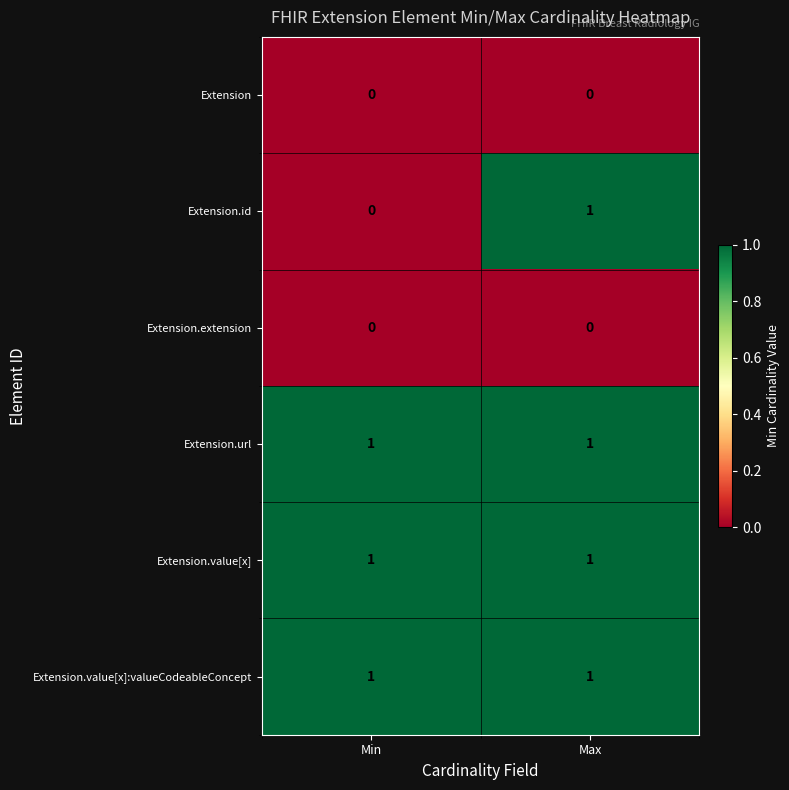

Is the value of Extension.value[x]:valueCodeableConcept at Min greater than the value of Extension.extension at Max?

Yes